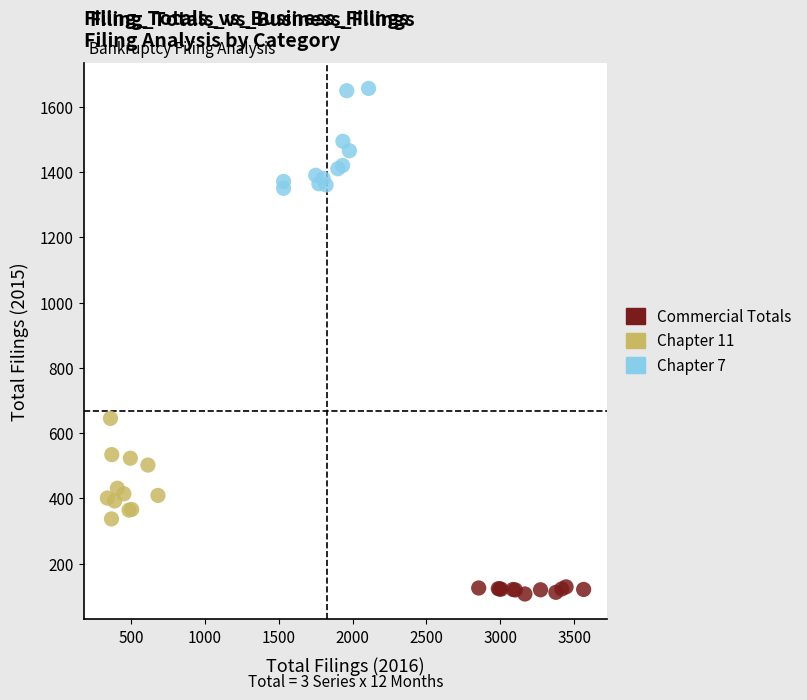

Which series contains the lowest Y value?

Commercial Totals